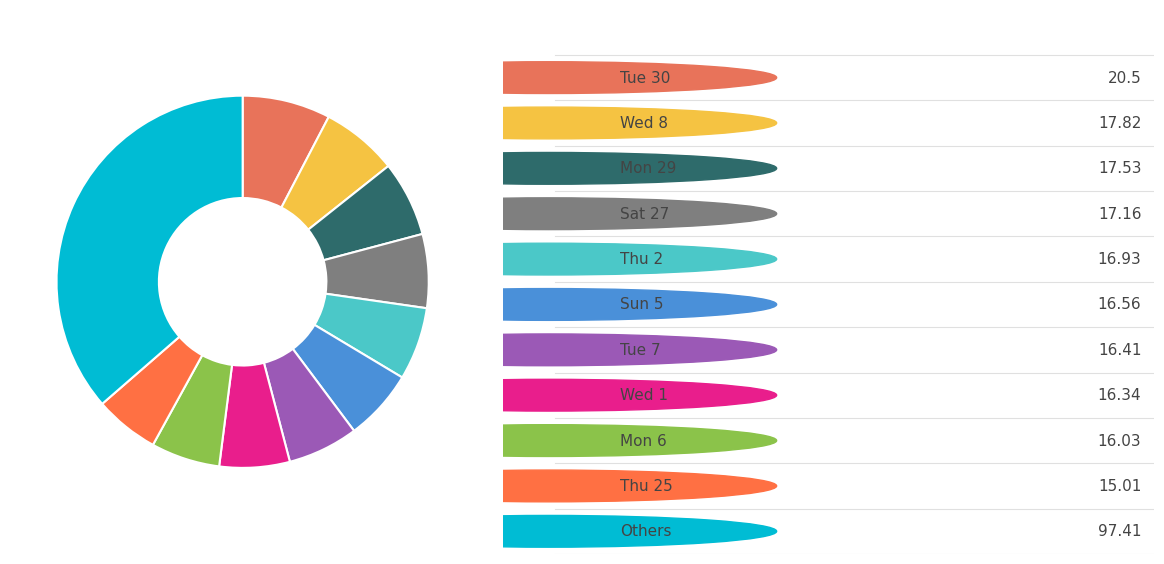

How many segments does this pie chart have?

11